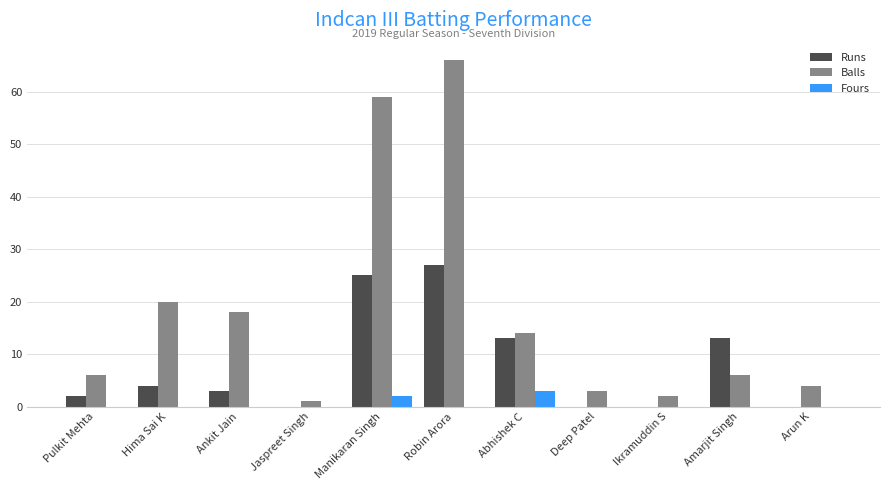

What is the total value across all series at Pulkit Mehta?

8